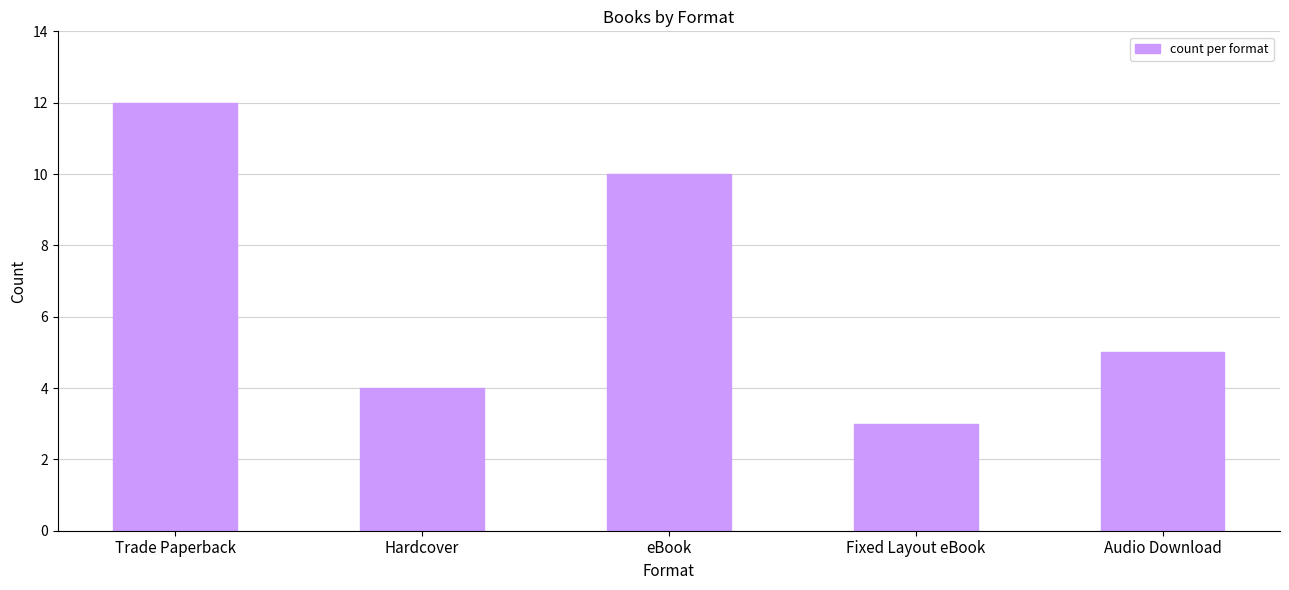

Between Trade Paperback and eBook, which is larger?

Trade Paperback